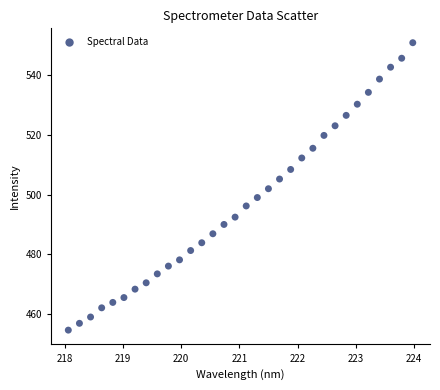

What is the range of Y values (max minus min)?

96.2